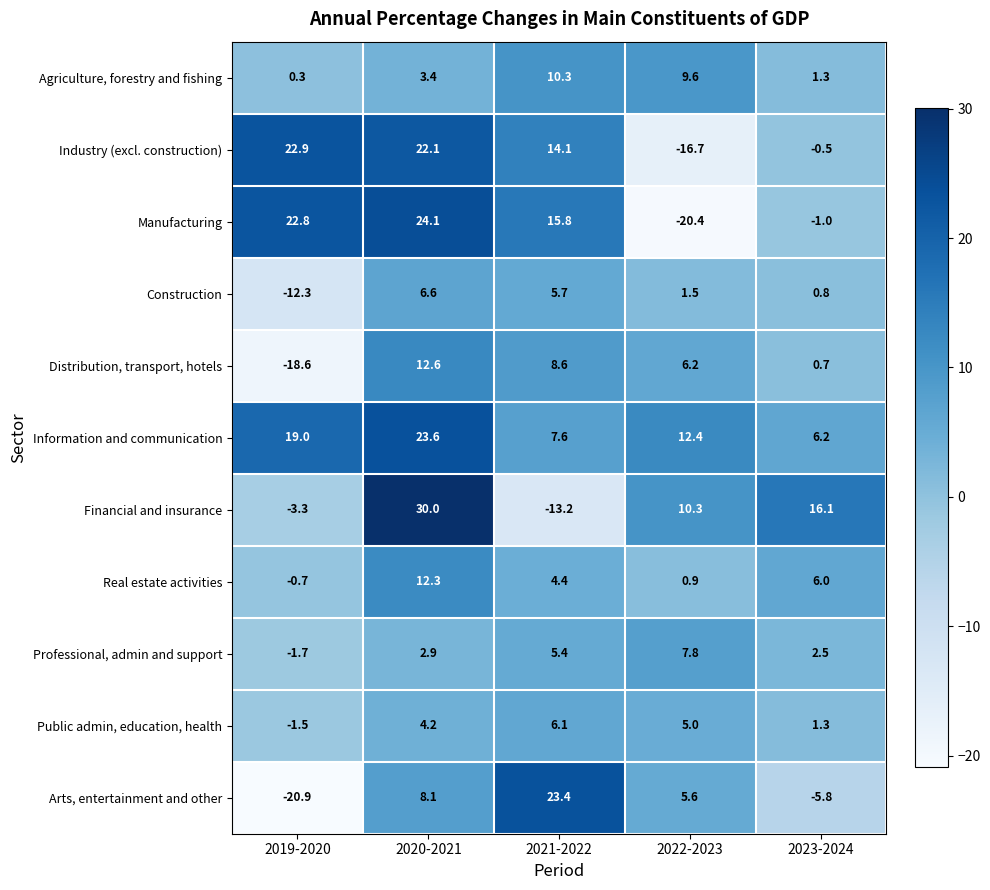

What is the sum of the Agriculture, forestry and fishing values at 2019-2020 and 2023-2024?

1.6